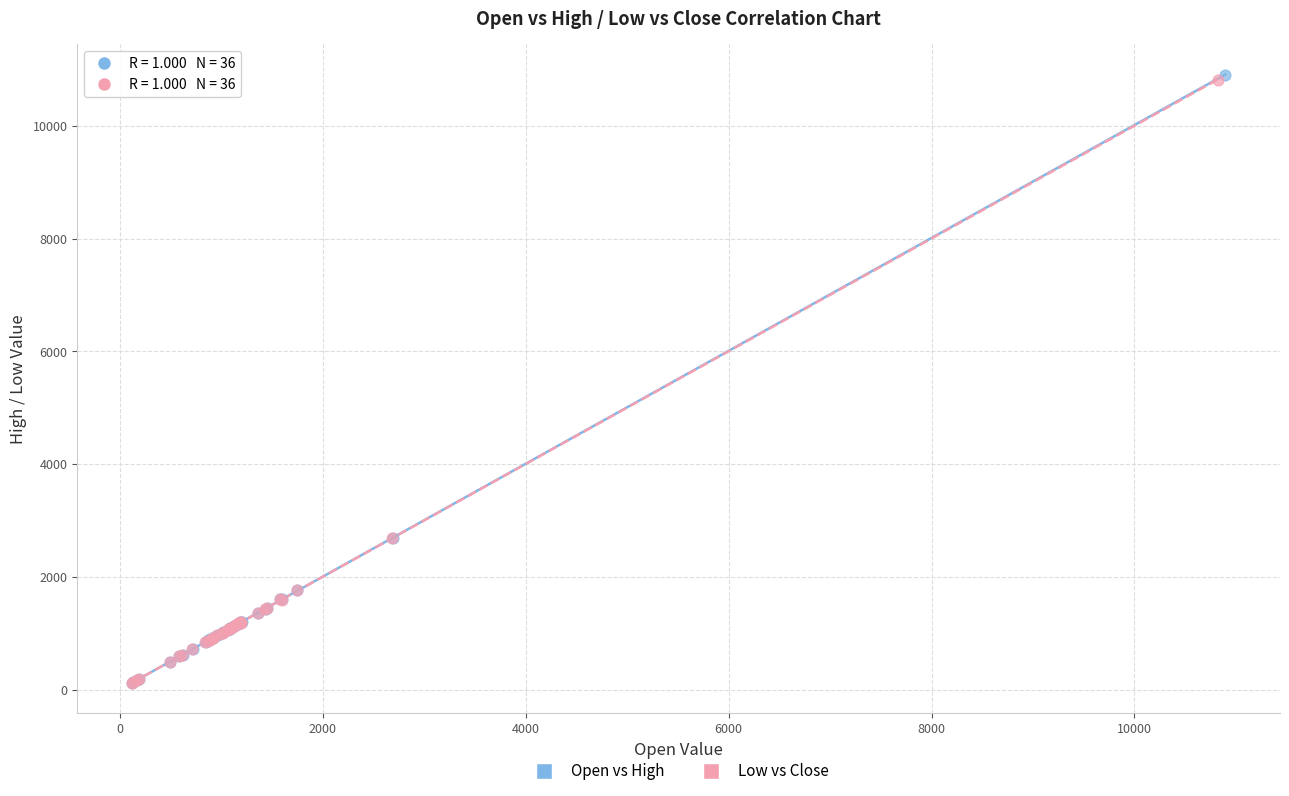

Which series has the widest spread of Y values?

Open vs High